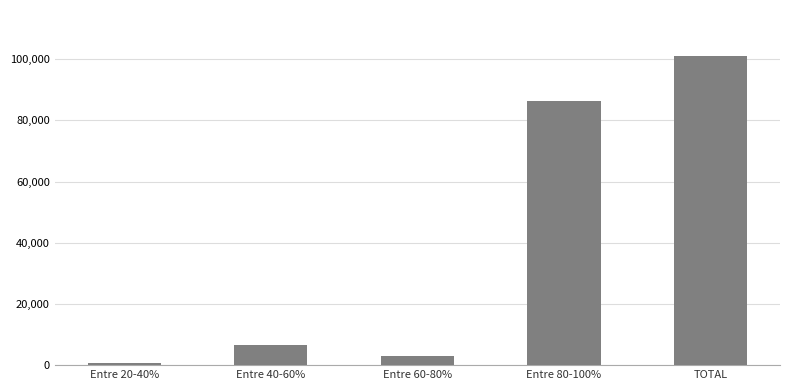

What position from the right is Entre 40-60%?

4